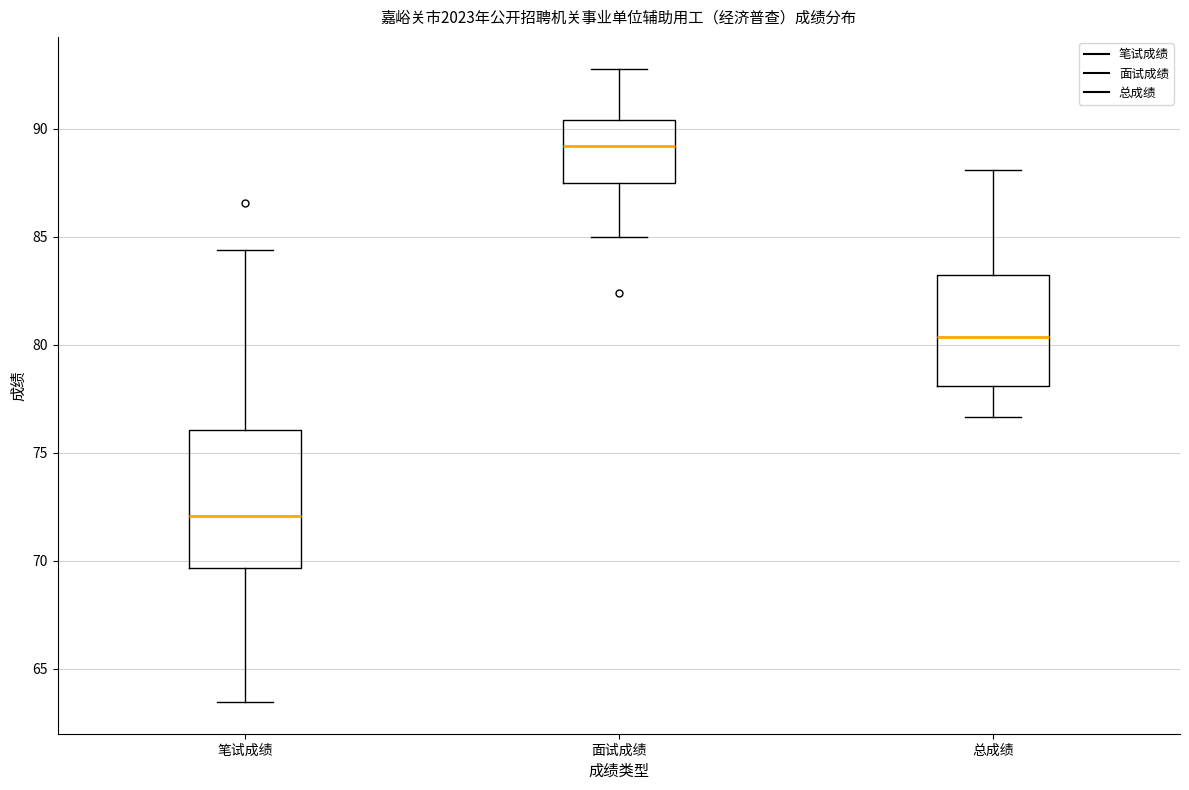

Where is the upper edge of the box for 总成绩 on the y-axis? The values are not printed on the chart, so give them approximately, as read against the axis.

83.0